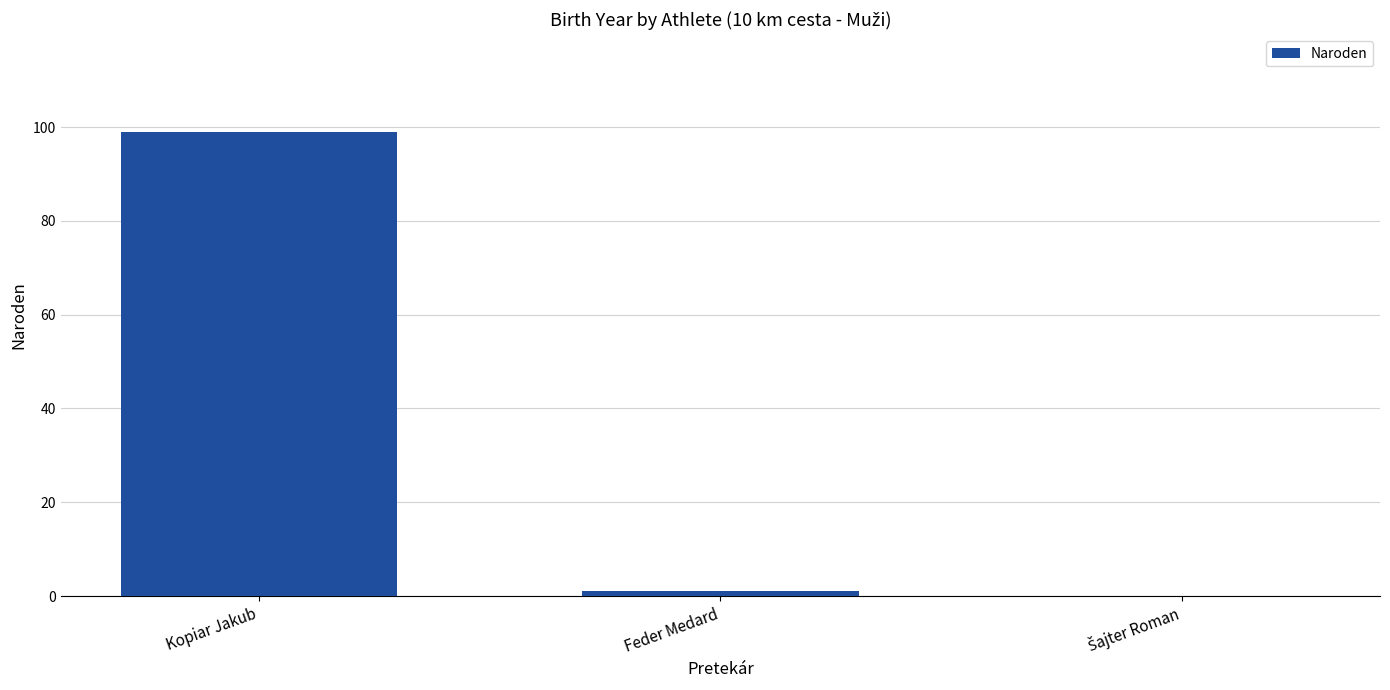

At which category does the chart reach its peak across all series?

Kopiar Jakub